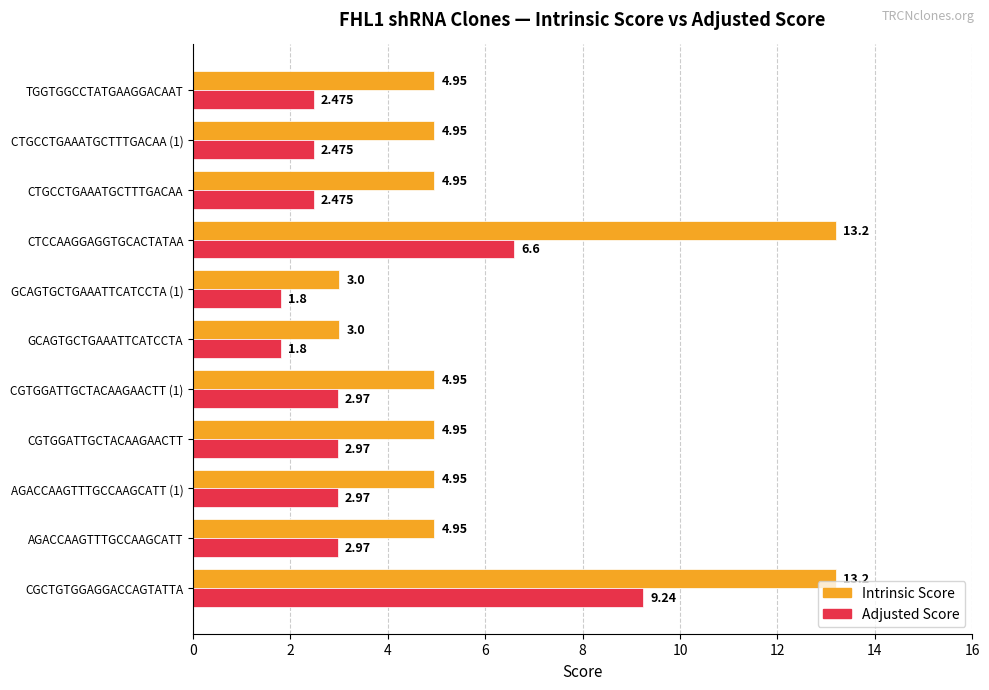

Which series has the largest total across all categories?

Intrinsic Score